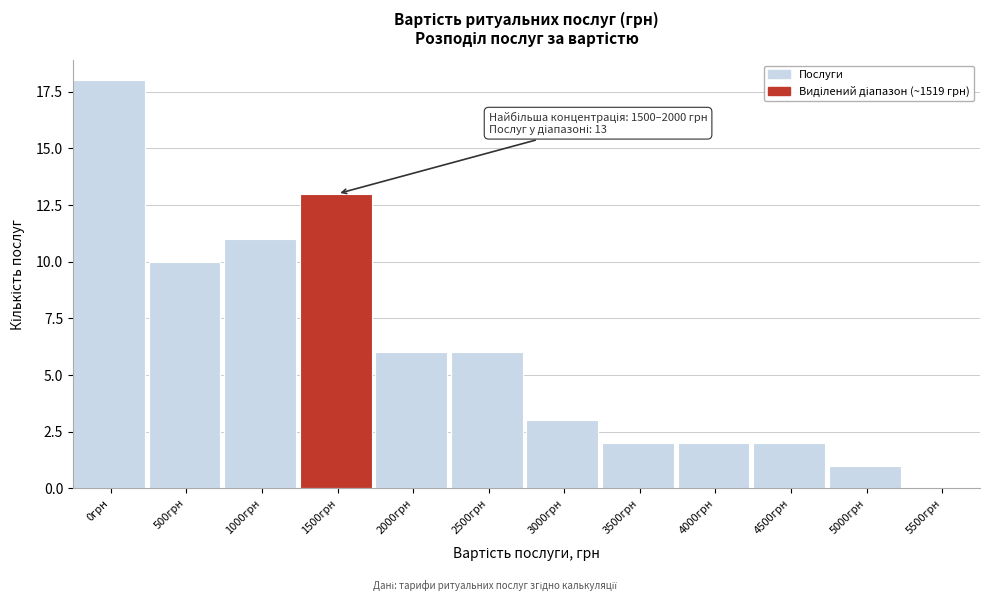

Reading left to right, transcribe all the data shown in this chart.

0грн=18	500грн=10	1000грн=11	1500грн=13	2000грн=6	2500грн=6	3000грн=3	3500грн=2	4000грн=2	4500грн=2	5000грн=1	5500грн=0